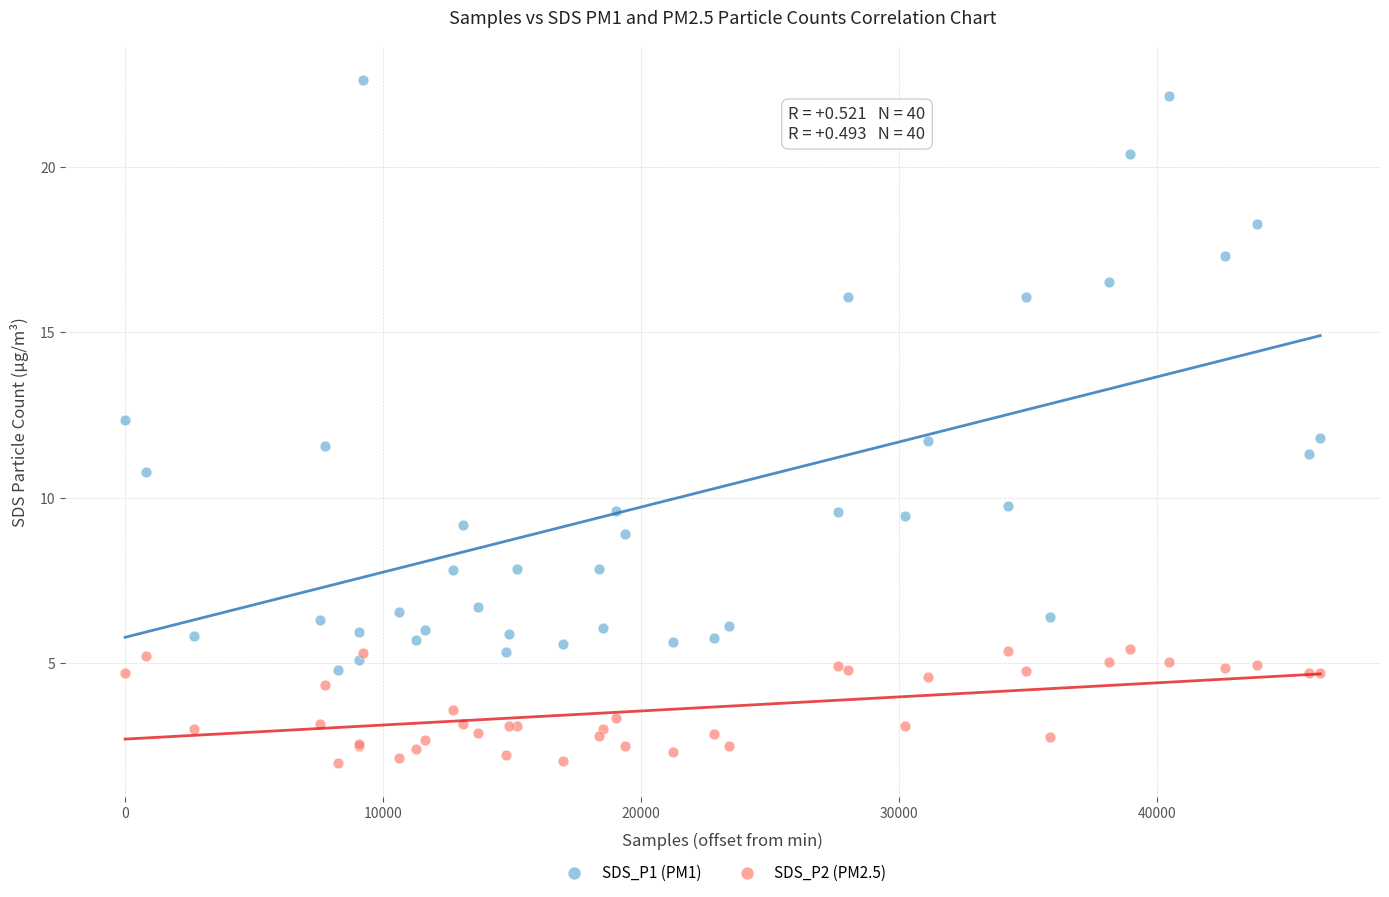

Which series contains the lowest Y value?

SDS_P2 (PM2.5)